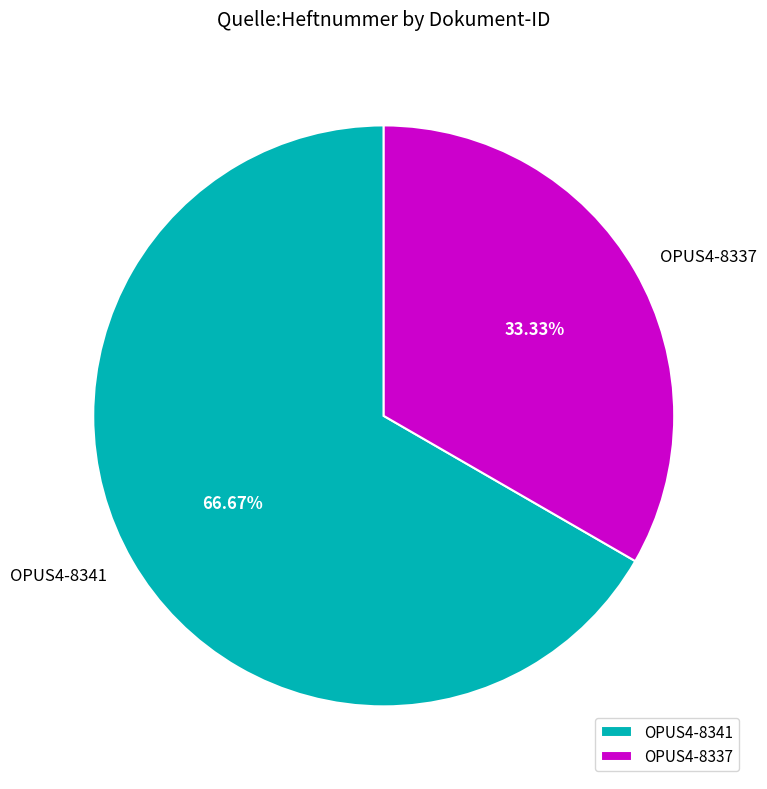

How many slices are in this pie chart?

2